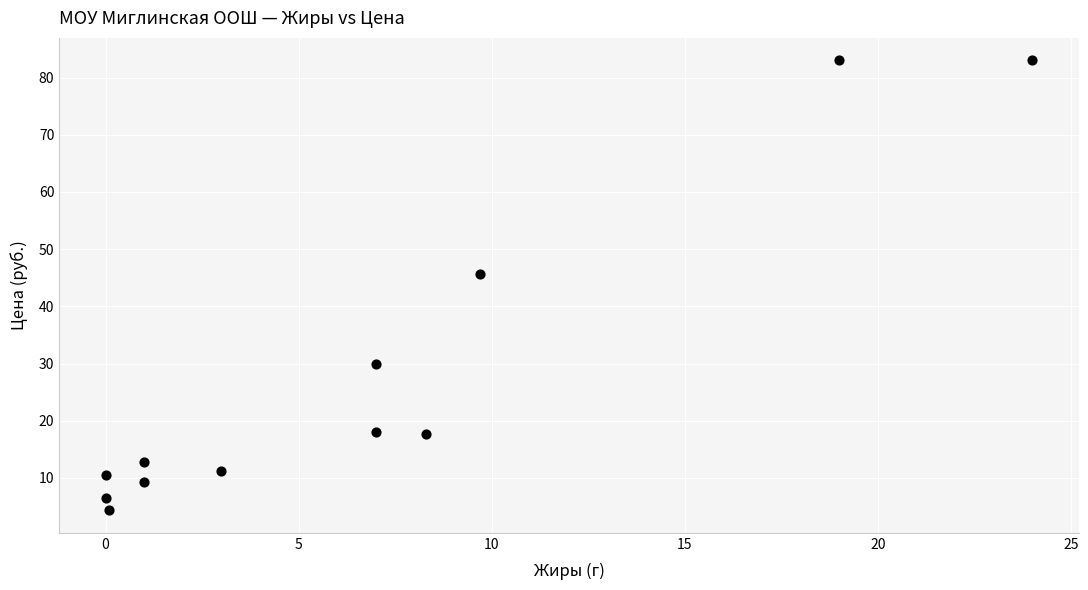

What is the range of Y values (max minus min)?

78.7